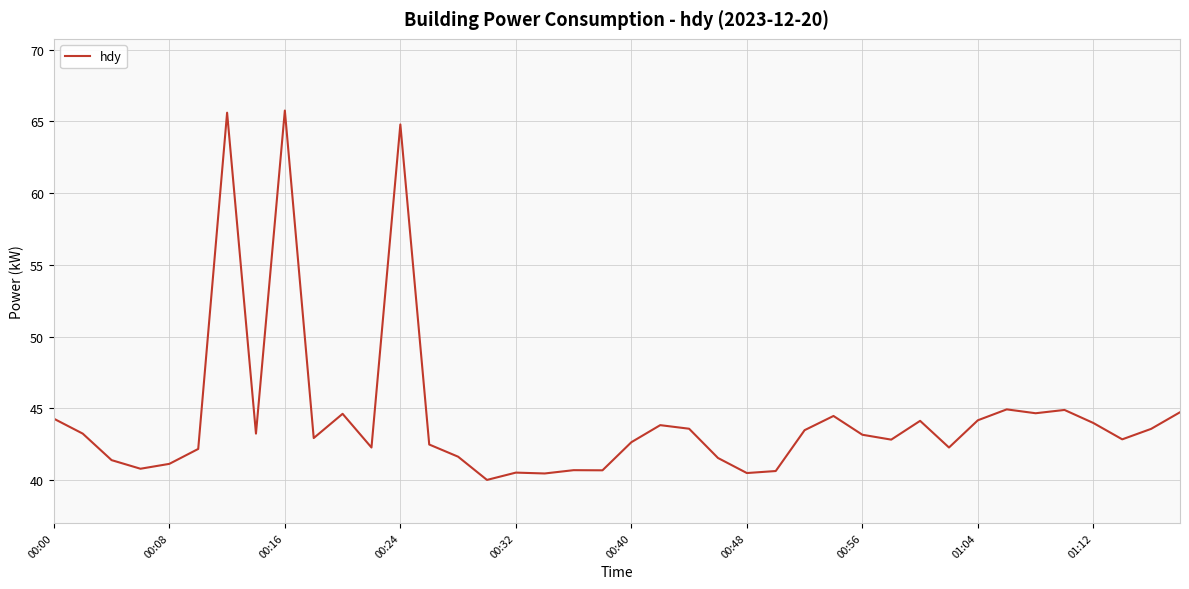

What is the minimum value shown in the chart?

40.0